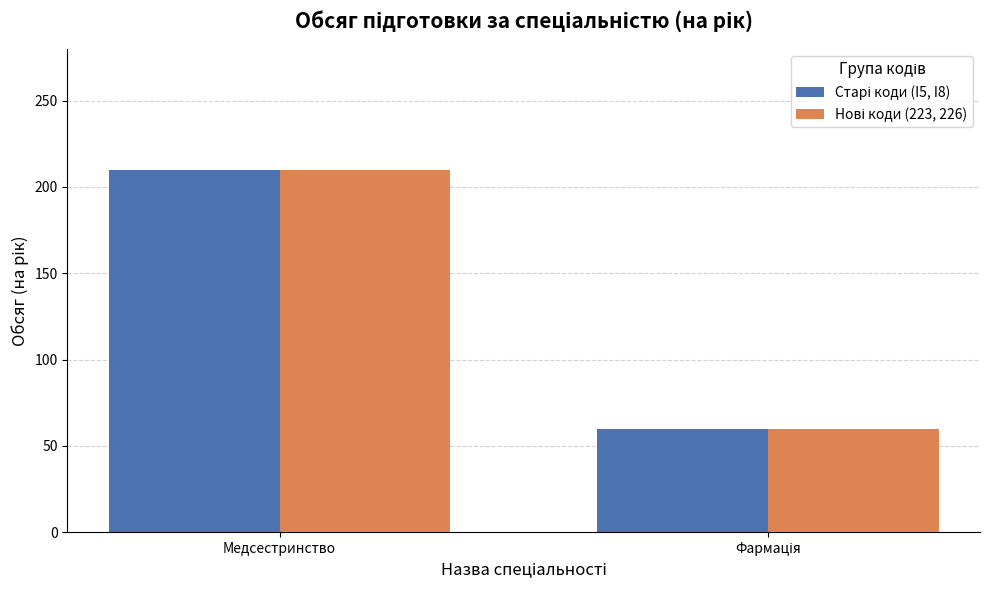

At which category is the sum across all series the highest?

Медсестринство